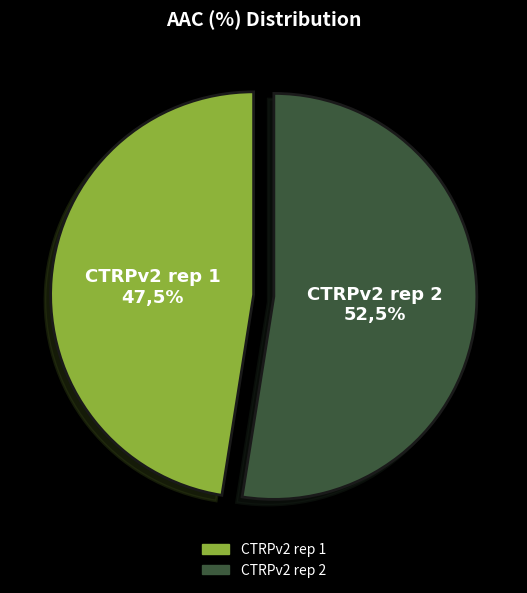

What is the ratio of the value at CTRPv2 rep 1 to the value at CTRPv2 rep 2?

0.9